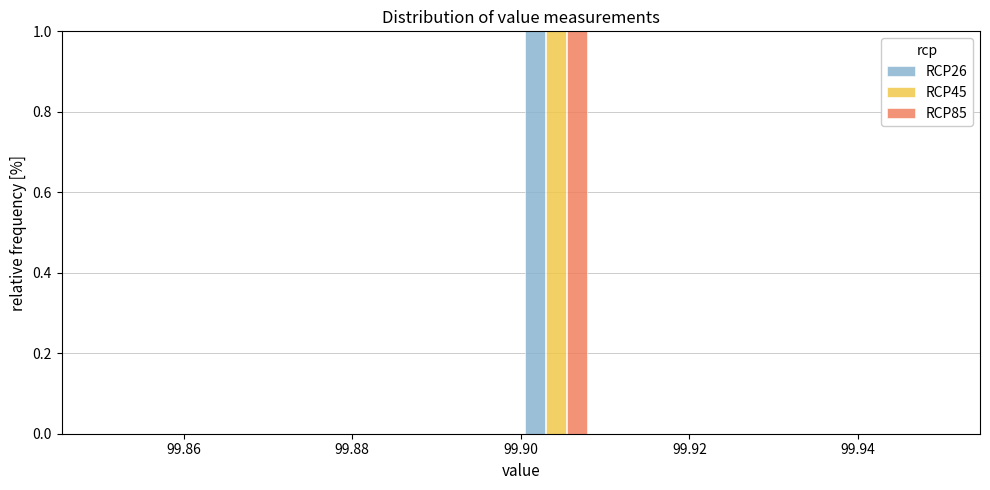

What is the height of the RCP26 bar covering 99.900 to 99.908 on the x-axis? Neither the bar edges nor the heights are printed on the chart, so give them approximately, as read against the axes.

1